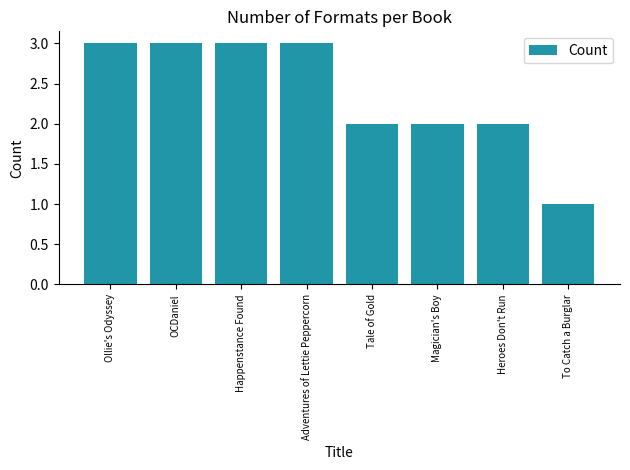

Reading left to right, transcribe all the data shown in this chart.

3	3	3	3	2	2	2	1